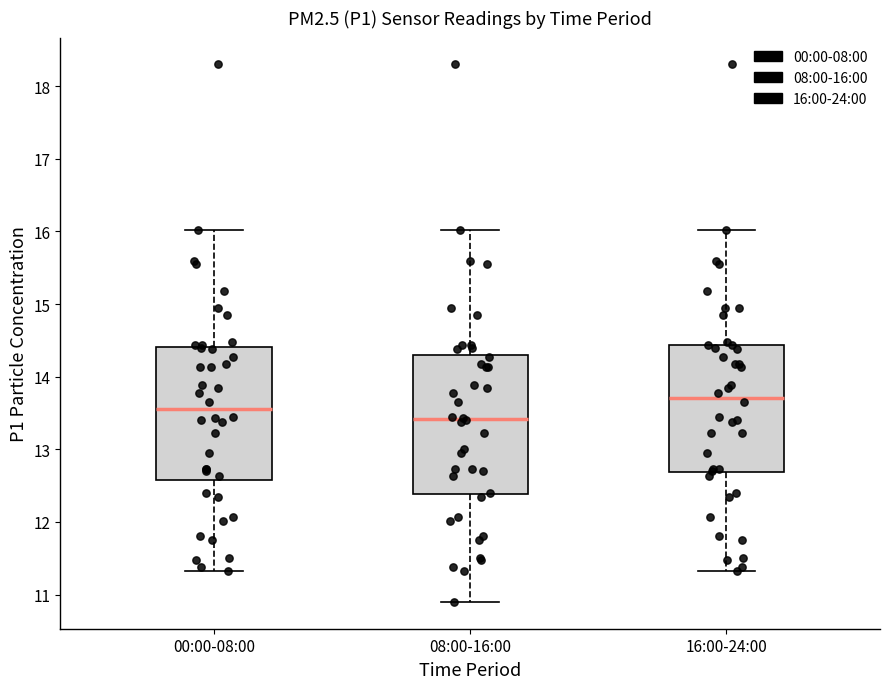

Reading left to right, transcribe this box plot: for each box, give where its median line is, the range the box spans, and where its two whiskers end, as read against the y-axis. The values are not printed on the chart, so give them approximately, as read against the axis.

00:00-08:00: median 13.6, box 12.6 to 14.4, whiskers 11.3 to 16.0
08:00-16:00: median 13.4, box 12.4 to 14.3, whiskers 10.9 to 16.0
16:00-24:00: median 13.7, box 12.7 to 14.4, whiskers 11.3 to 16.0